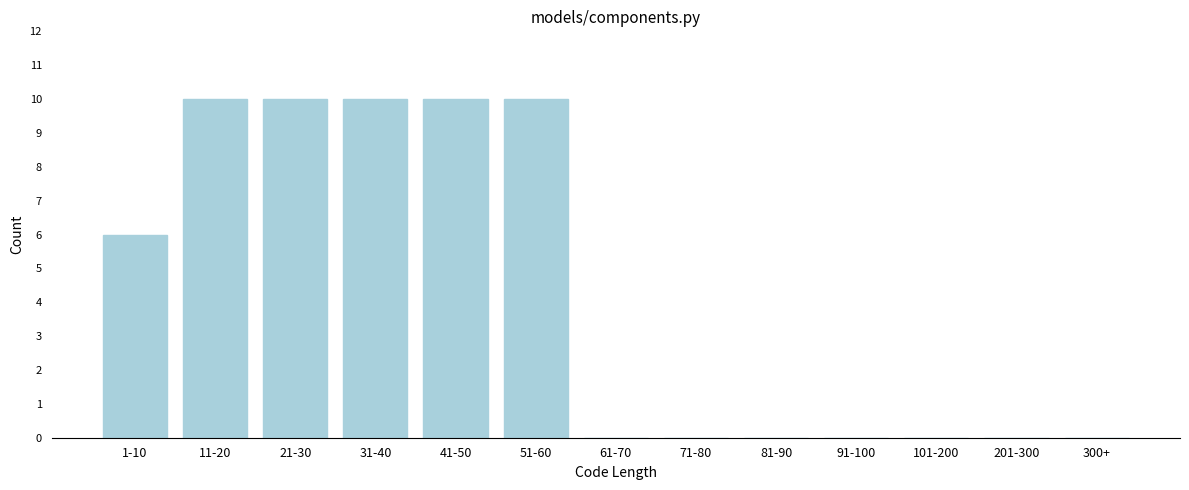

Reading right to left, list all the values displayed in this chart.

300+=0	201-300=0	101-200=0	91-100=0	81-90=0	71-80=0	61-70=0	51-60=10	41-50=10	31-40=10	21-30=10	11-20=10	1-10=6